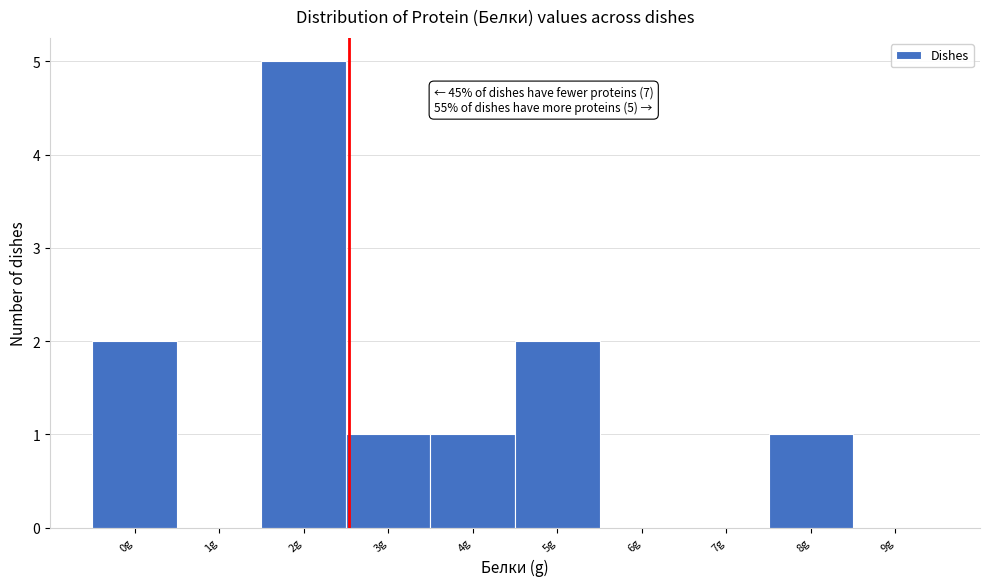

The chart shows a value of 2 at 1g. True or false?

False